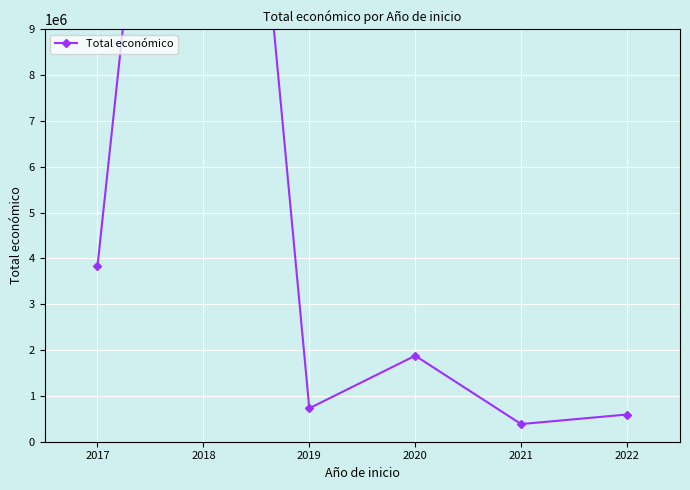

How many interior local peaks (higher than both neighbors) does the data have?

2